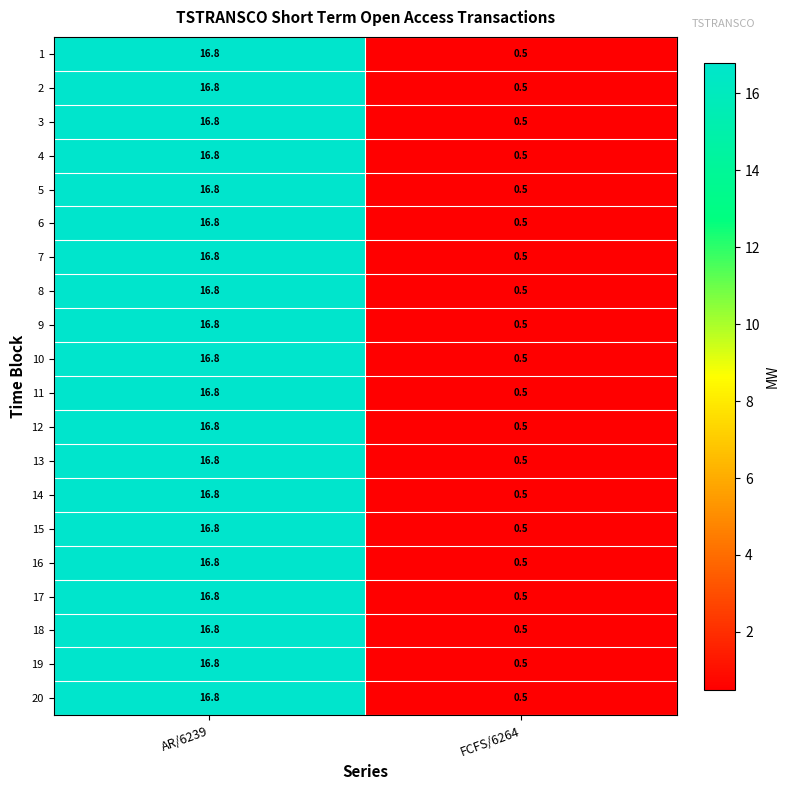

The value of 10 at AR/6239 is 28.6. True or false?

False